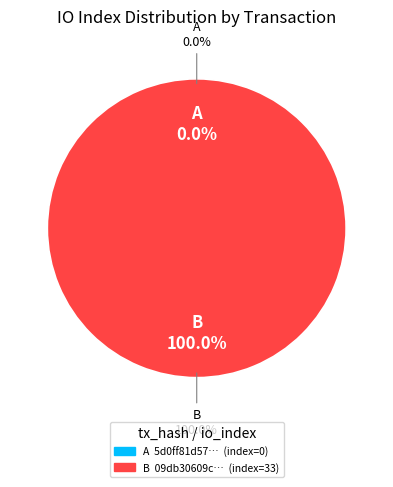

Is there a majority slice in this chart?

Yes